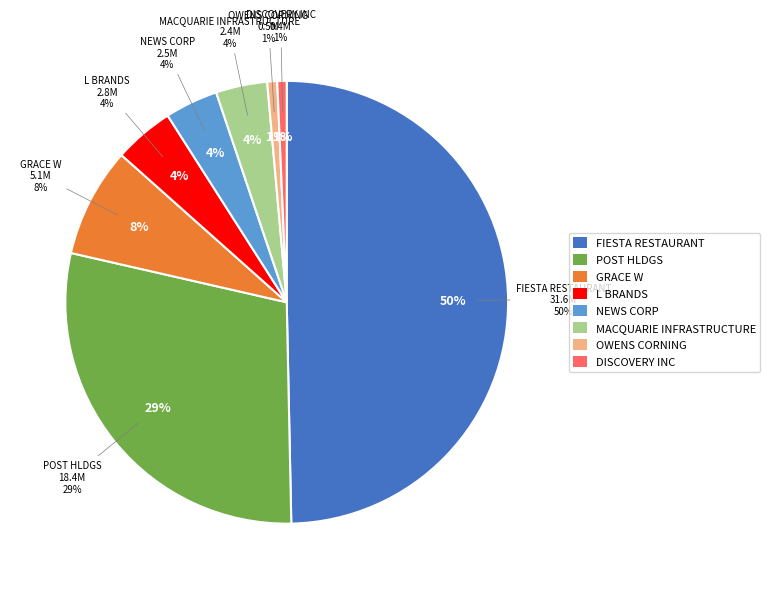

How many slices are in this pie chart?

8